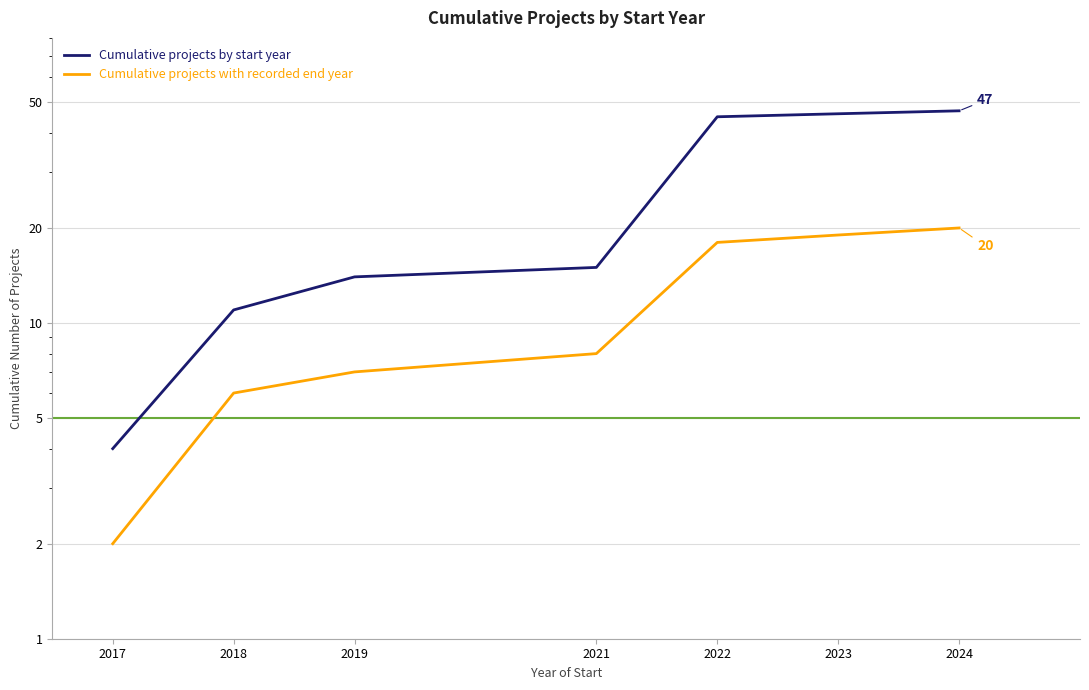

What is the difference between the second highest and minimum values in the Cumulative projects by start year series?

42